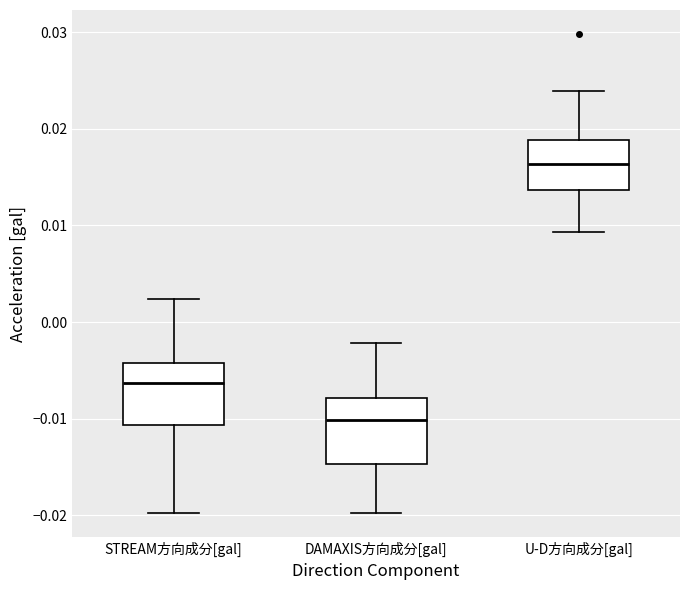

Reading left to right, transcribe this box plot: for each box, give where its median line is, the range the box spans, and where its two whiskers end, as read against the y-axis. The values are not printed on the chart, so give them approximately, as read against the axis.

STREAM方向成分[gal]: median -0.006, box -0.011 to -0.004, whiskers -0.020 to 0.002
DAMAXIS方向成分[gal]: median -0.010, box -0.015 to -0.008, whiskers -0.020 to -0.002
U-D方向成分[gal]: median 0.016, box 0.014 to 0.019, whiskers 0.009 to 0.024